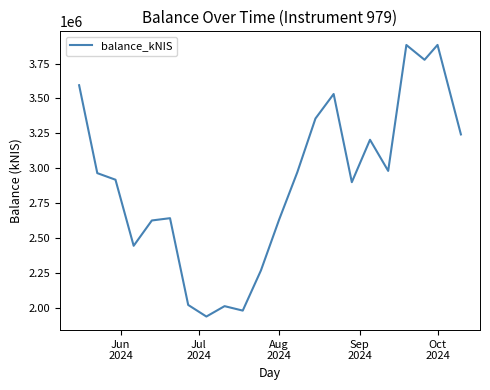

What is the maximum value shown in the chart?

3883241.8